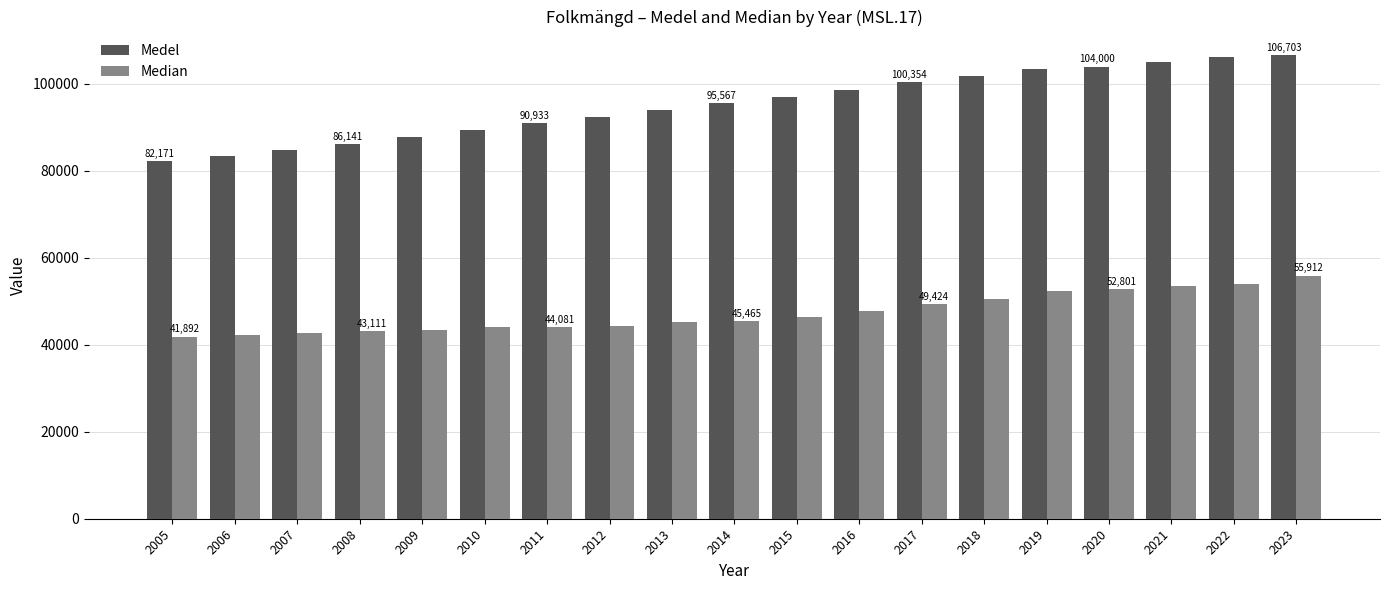

What is the value of the Median bar at the 10th from the left?

45465.0